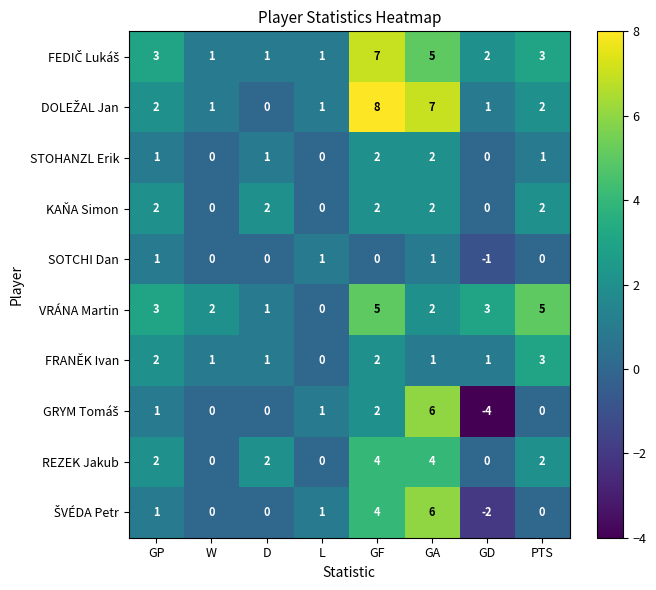

What is the total value across all series at W?

5